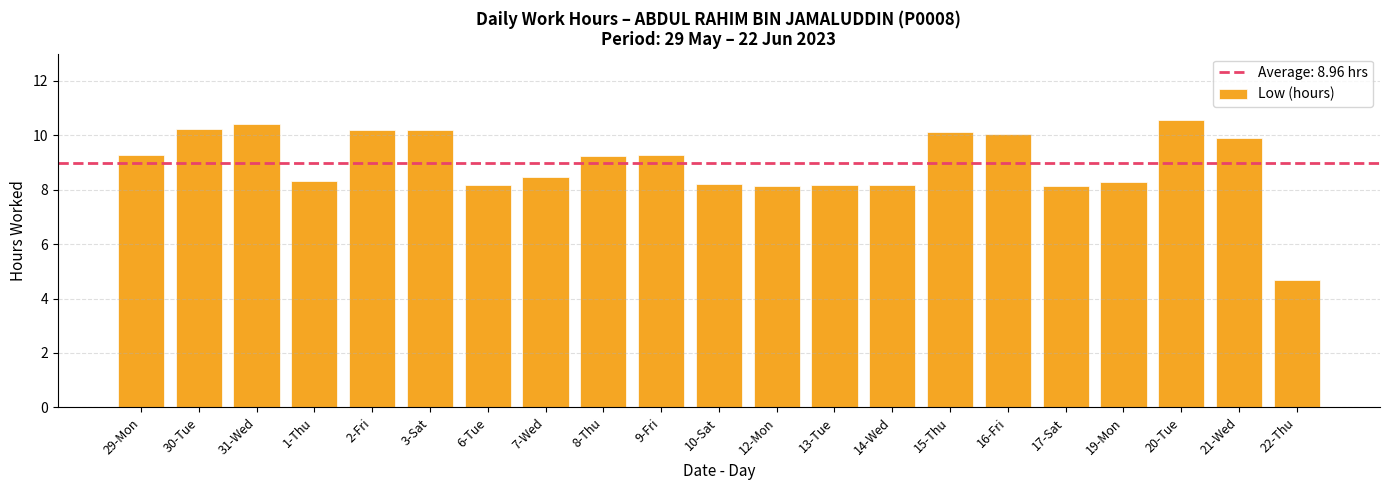

The value at 3-Sat is 17.4. True or false?

False